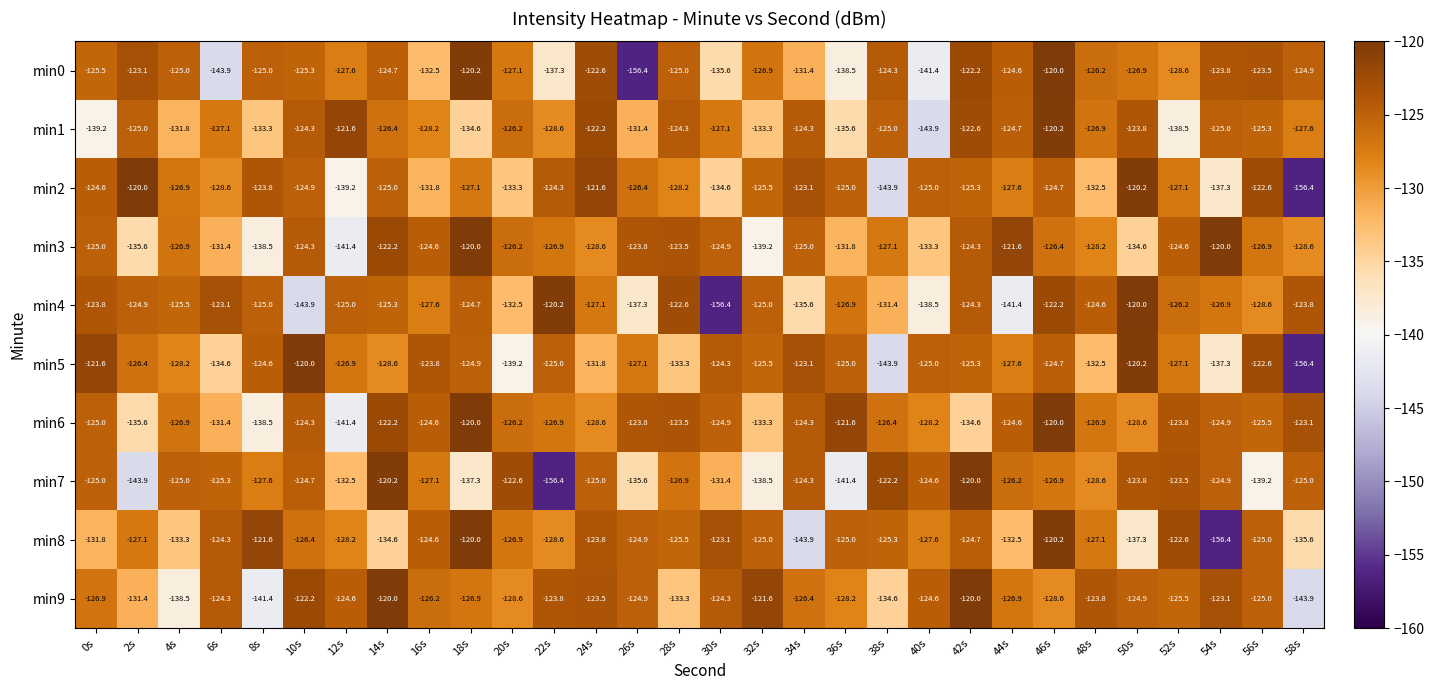

What is the average value of the min7 series?

-129.2